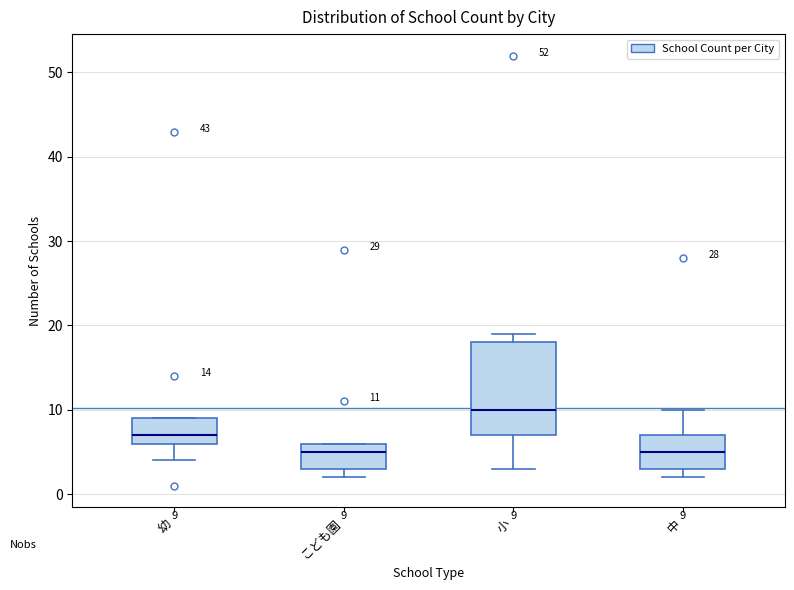

Which box is the tallest, from its lower edge to its upper edge?

小